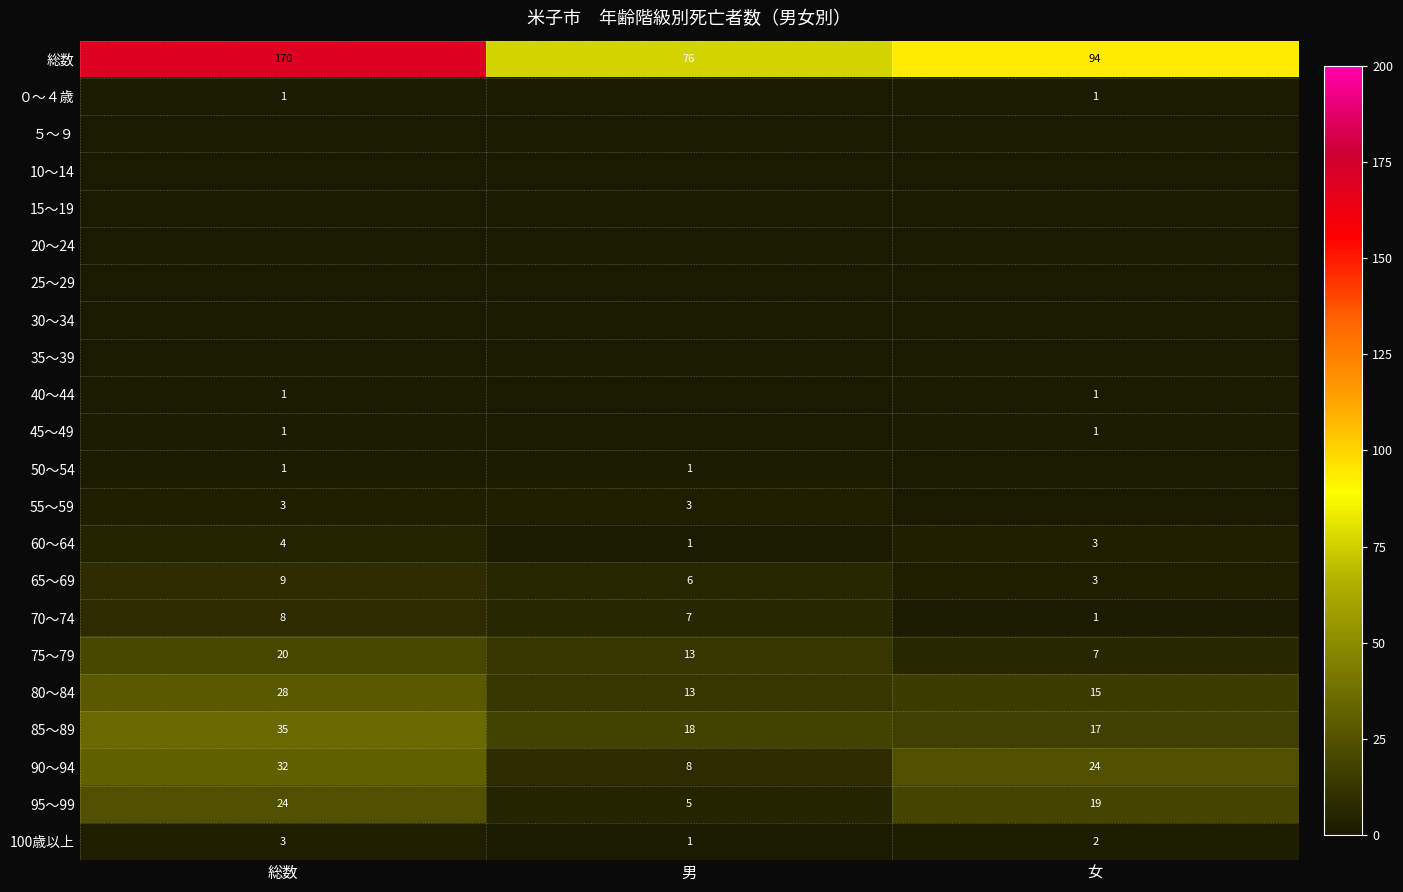

At which label is 100歳以上 closest to 2?

女